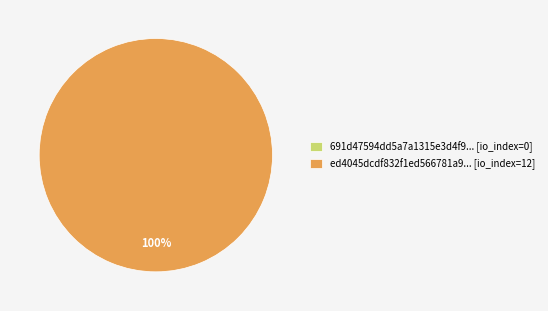

Is the sum of tx_hash_0 (io_index=0) and tx_hash_1 (io_index=12) greater than half?

Yes